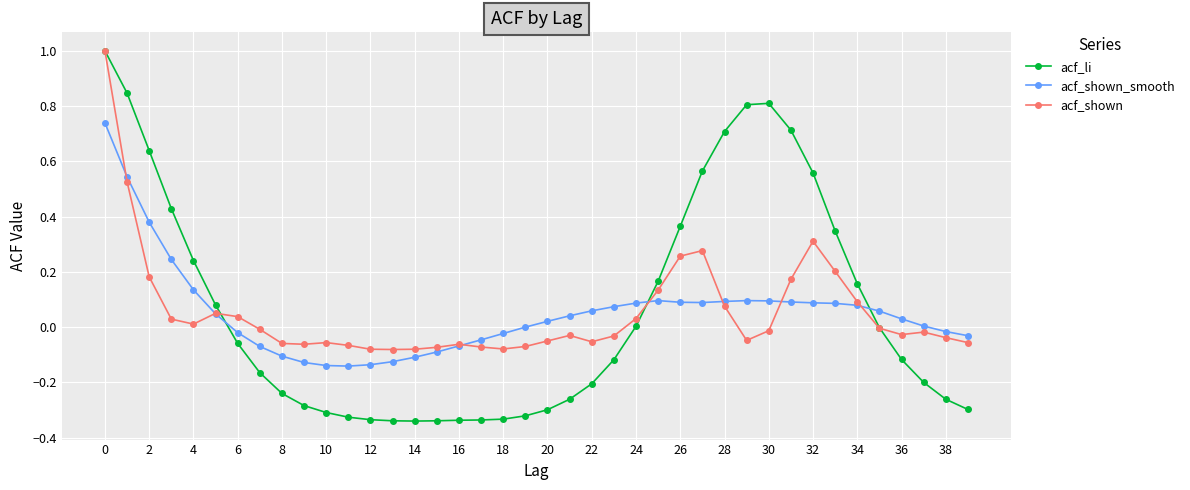

True or false: acf_shown_smooth has more than 0 interior local peaks.

True